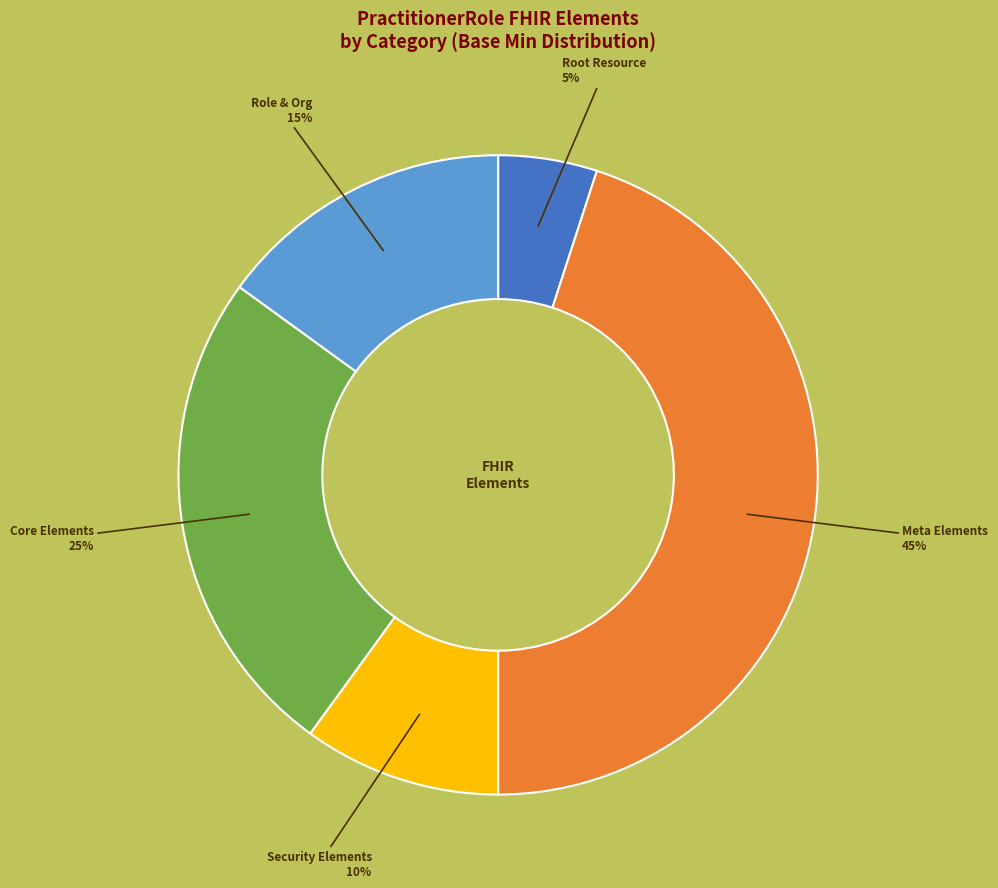

Is it true that Meta Elements is 34% of the pie?

False